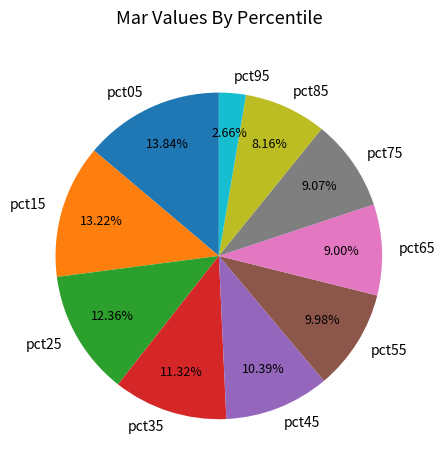

How many slices are in this pie chart?

10